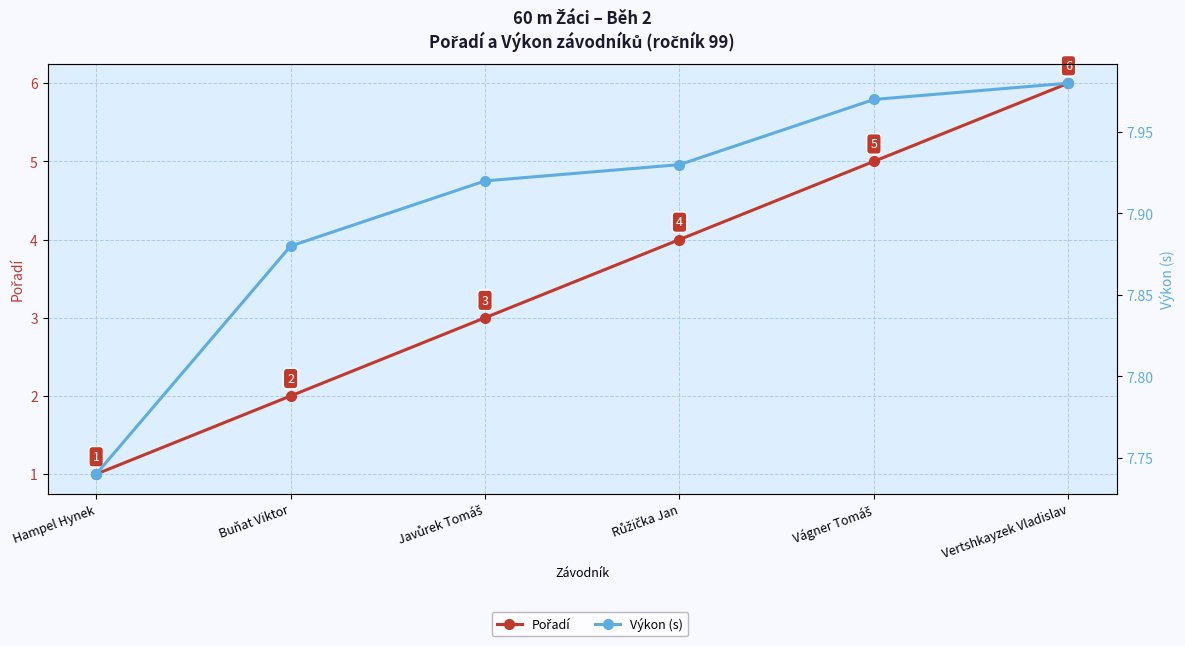

At which label does Pořadí reach its minimum?

Hampel Hynek